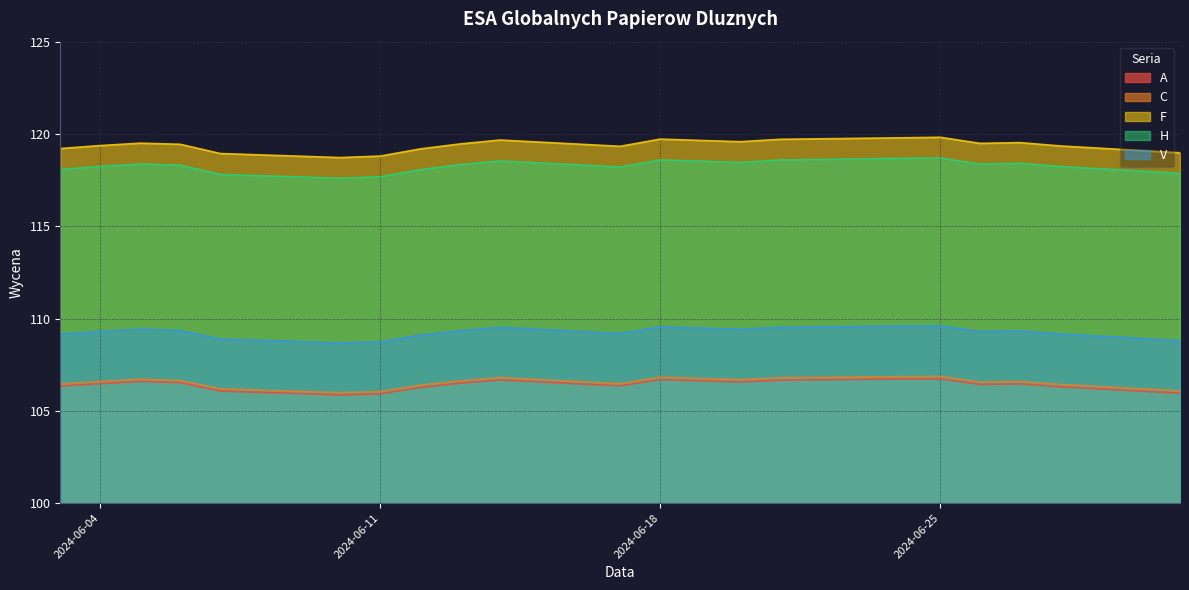

What is the sum of all C values?

2130.6